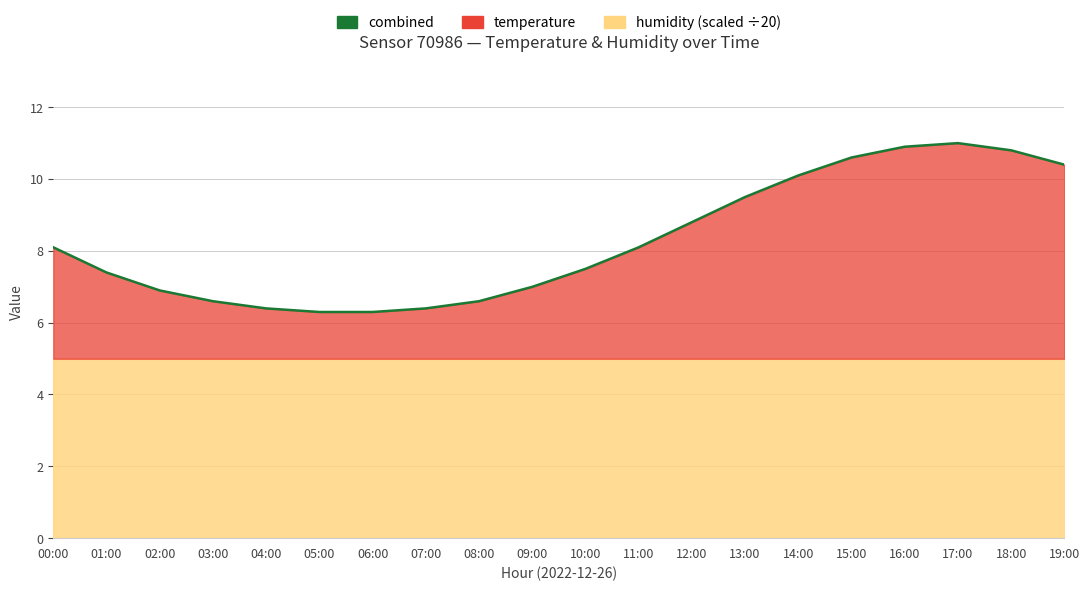

Reading left to right, extract all data points from this chart.

8.1	7.4	6.9	6.6	6.4	6.3	6.3	6.4	6.6	7.0	7.5	8.1	8.8	9.5	10.1	10.6	10.9	11.0	10.8	10.4